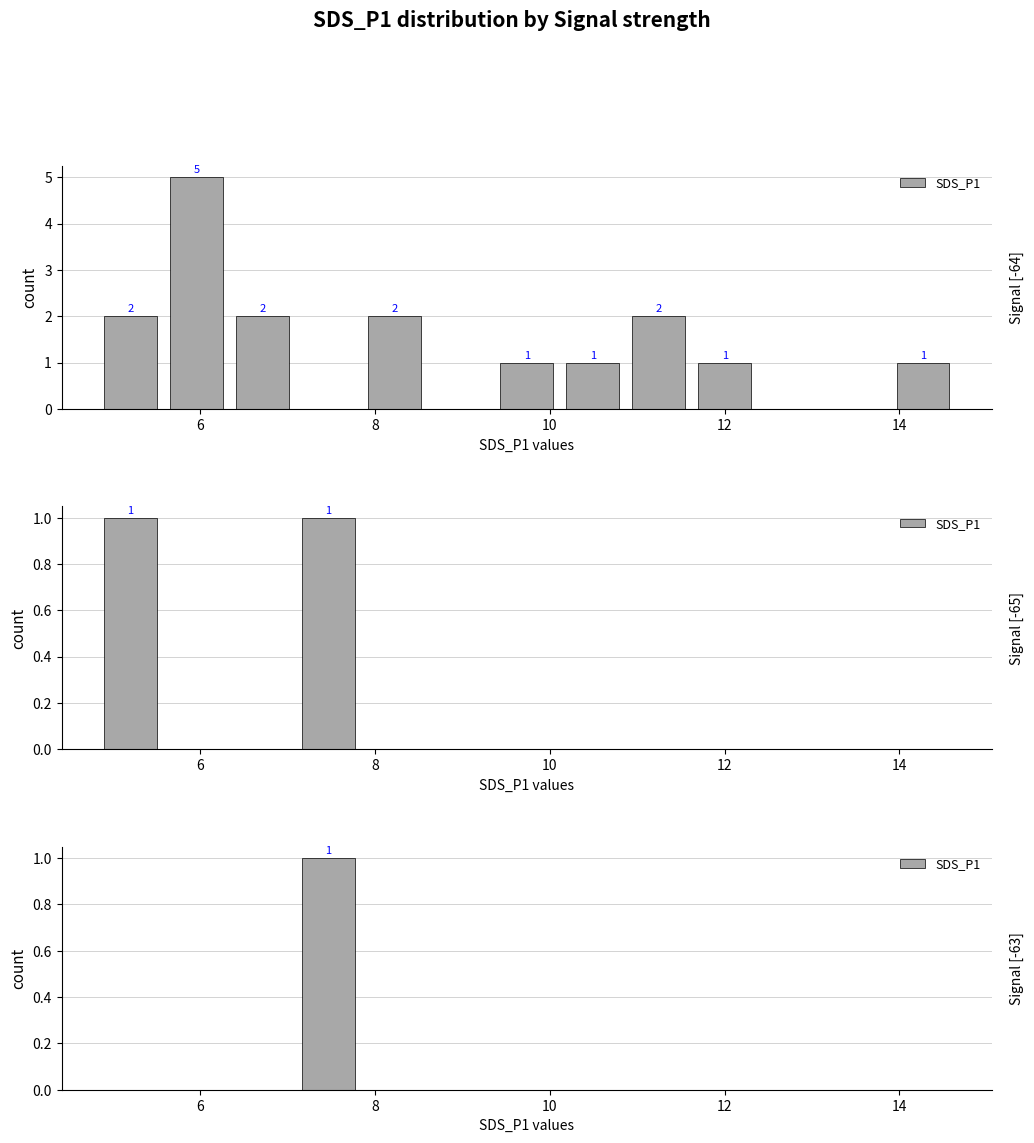

Count the values in the range 0 to 1.

13